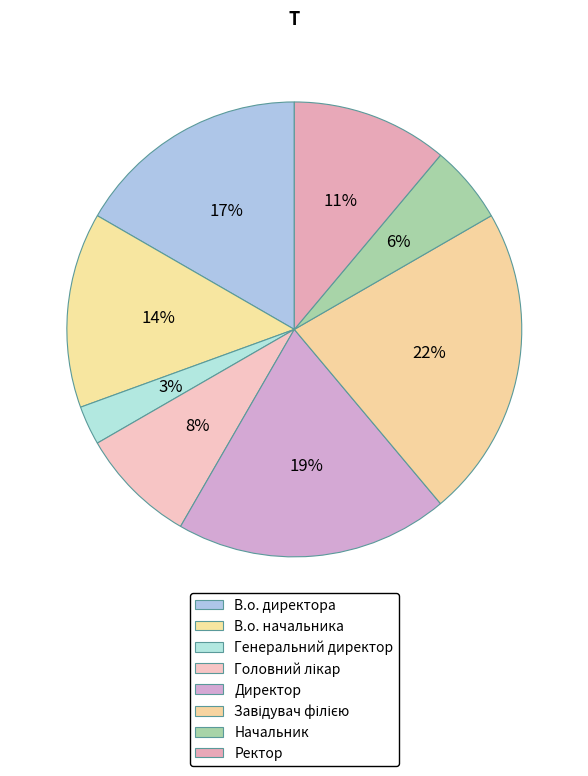

The Директор slice represents 8% of the pie. True or false?

False